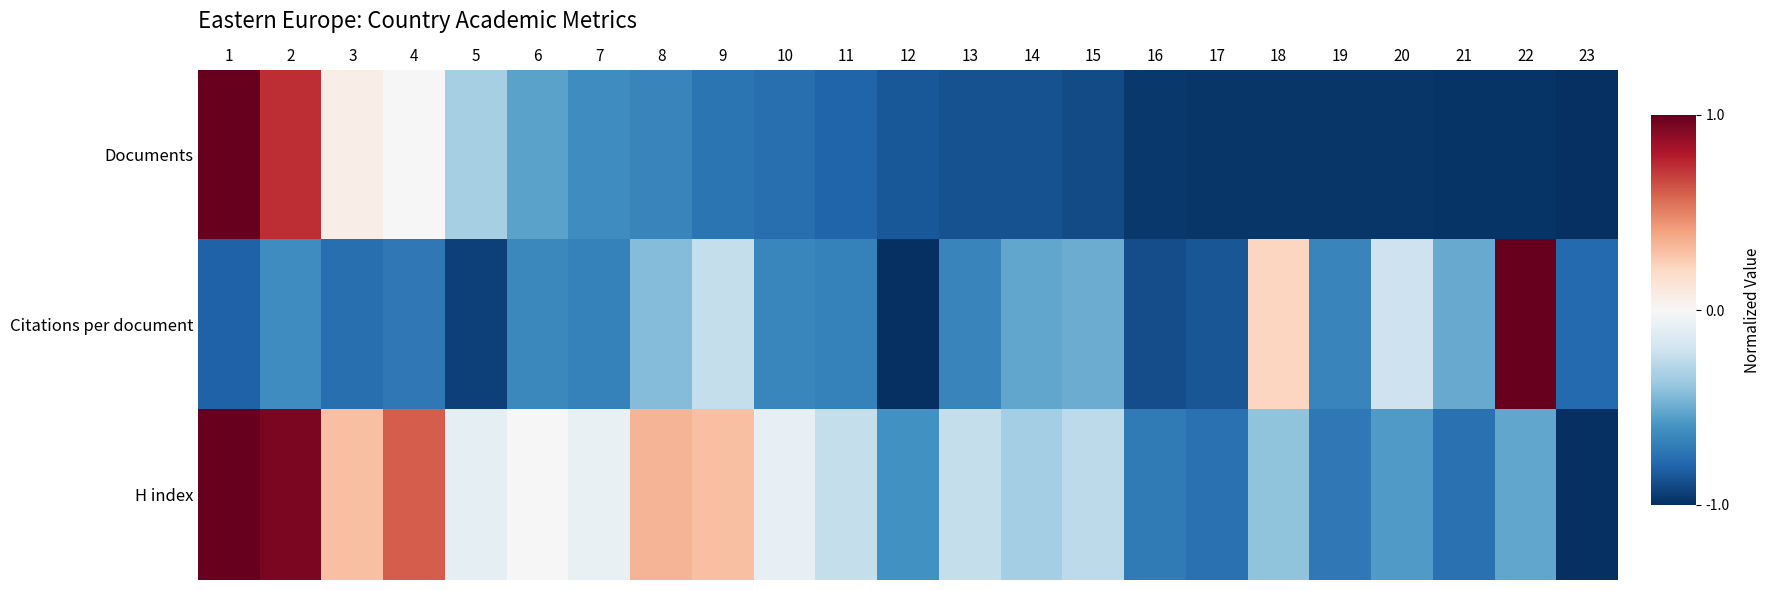

At which category is the sum across all series the highest?

1